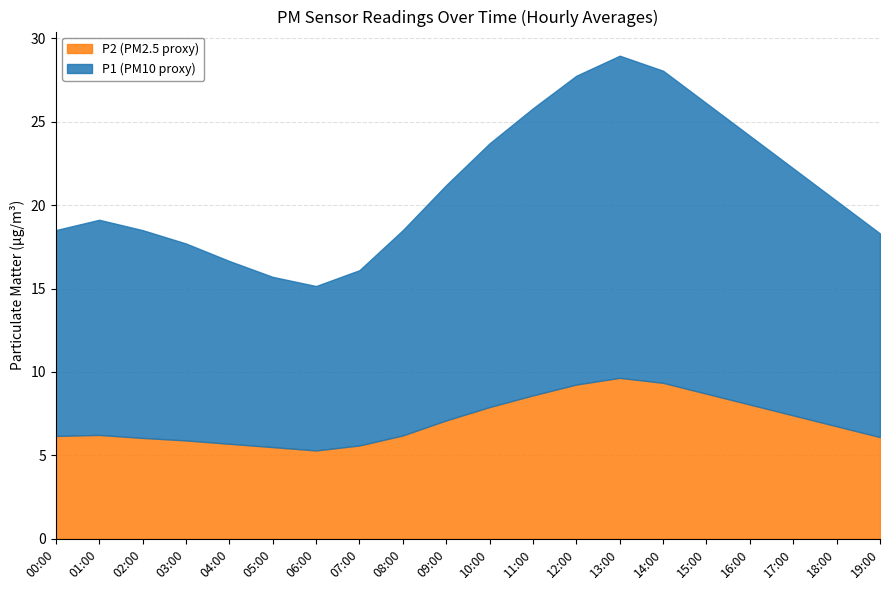

How many lines are shown in the chart?

2